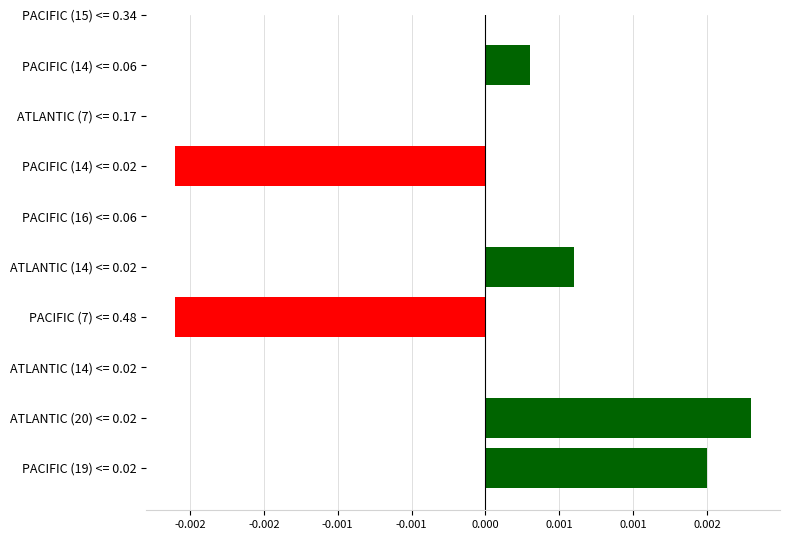

Between ATLANTIC (7) <= 0.17 and PACIFIC (16) <= 0.06, which is larger?

ATLANTIC (7) <= 0.17